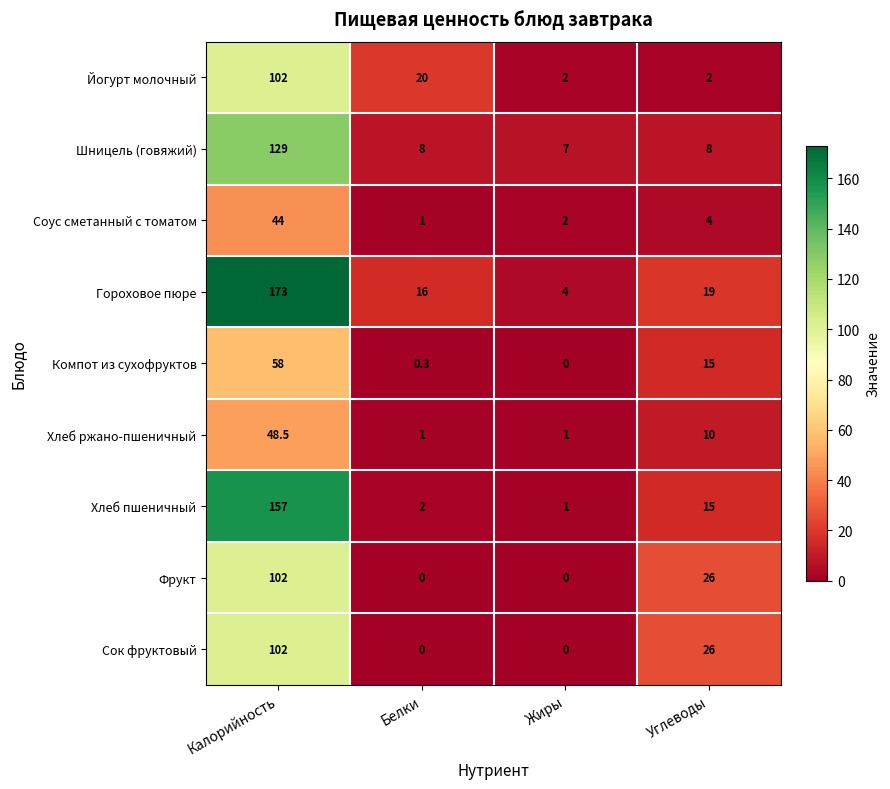

At which category does the chart reach its peak across all series?

Калорийность